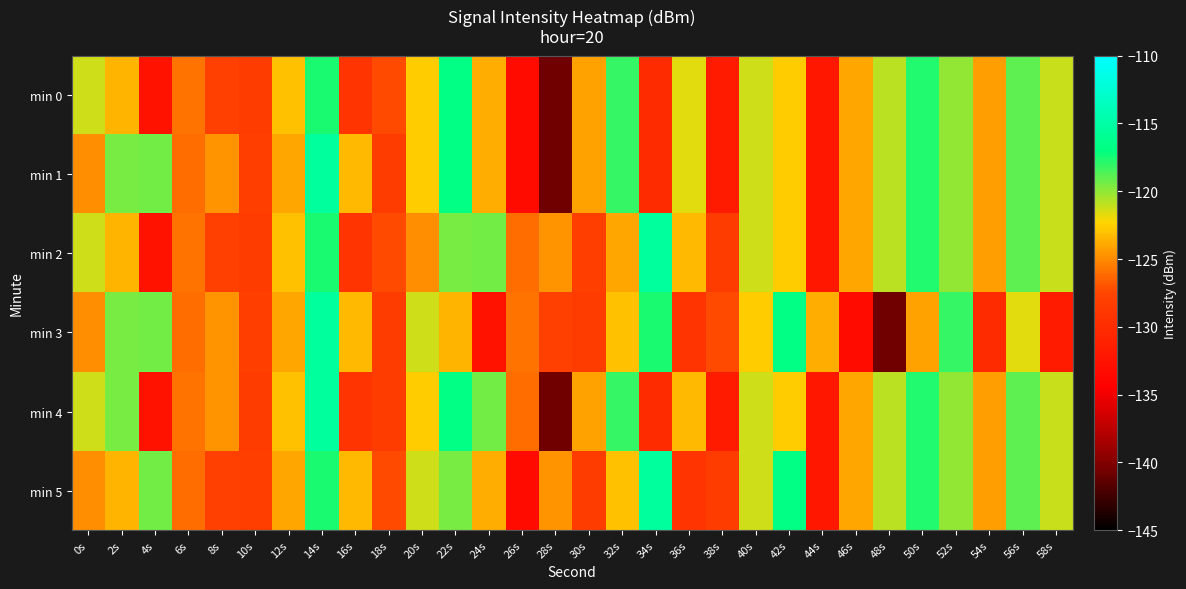

Which series has the largest total across all categories?

min 5